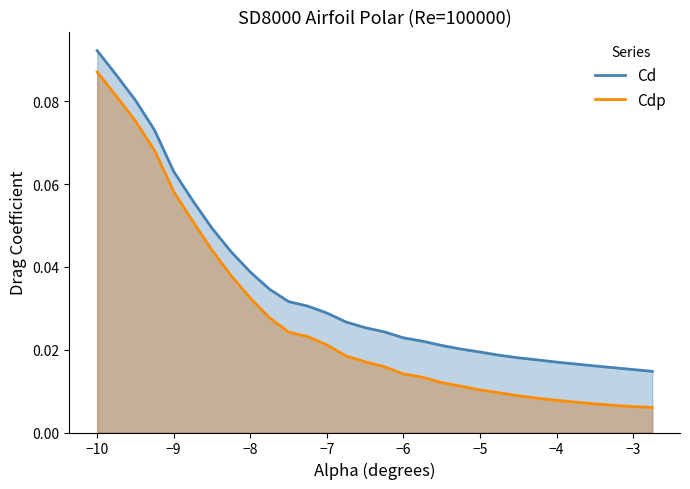

List the series in order of their overall mean, lowest first.

Cdp, Cd